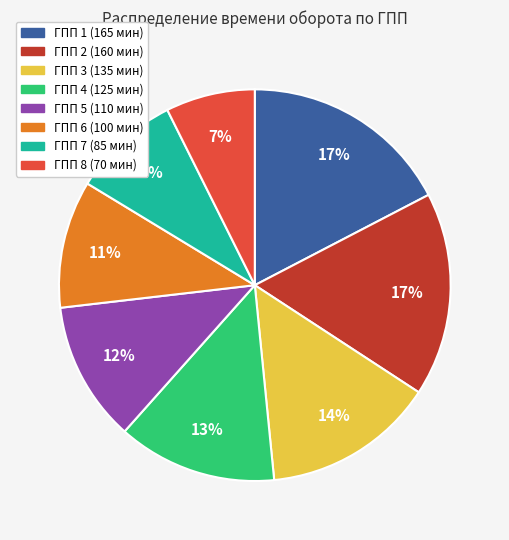

Which category has the smallest portion of the pie?

ГПП 8 (70 мин)